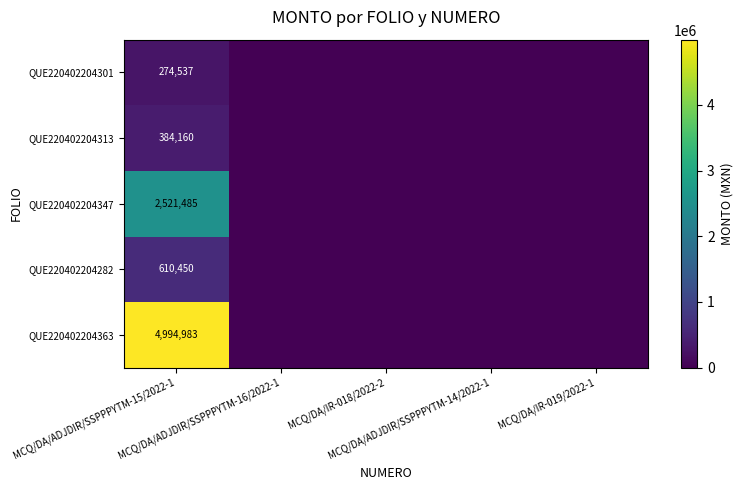

What is the sum of the QUE220402204363 values at MCQ/DA/IR-019/2022-1 and MCQ/DA/ADJDIR/SSPPPYTM-15/2022-1?

4994983.2